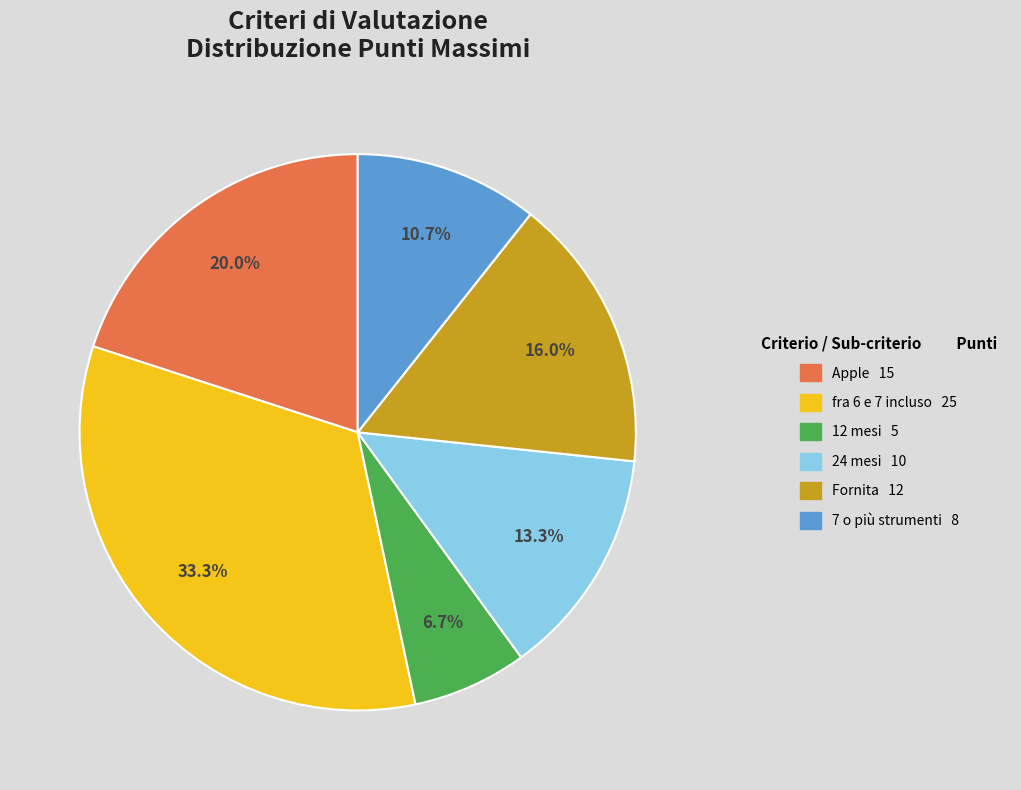

What is the ratio of the value at Apple to the value at 12 mesi?

3.0